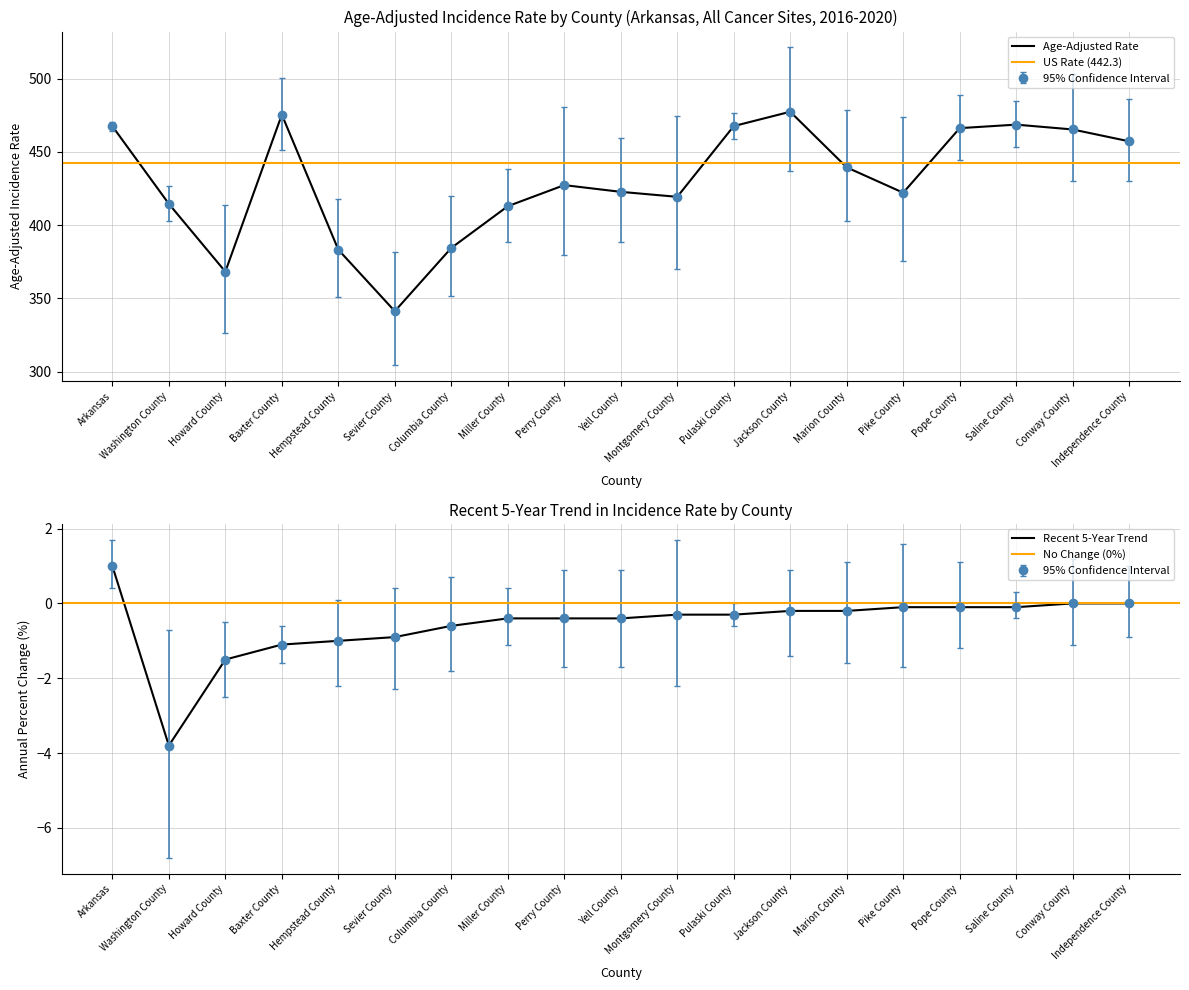

Rank the series by their maximum value, from lowest to highest.

Trend Lower CI, Recent 5-Year Trend, Trend Upper CI, Lower 95% CI, Age-Adjusted Rate, Upper 95% CI